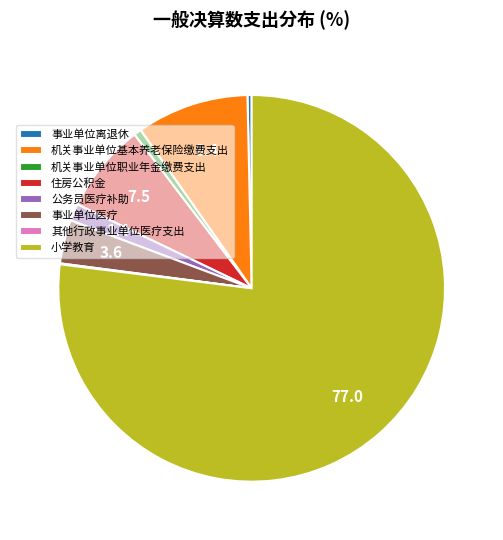

Between 机关事业单位职业年金缴费支出 and 住房公积金, which is larger?

住房公积金